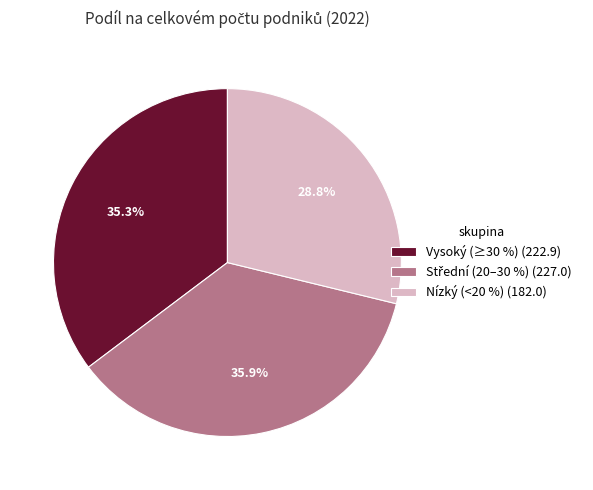

Is the sum of Vysoký (≥30 %) (222.9) and Nízký (<20 %) (182.0) greater than half?

Yes